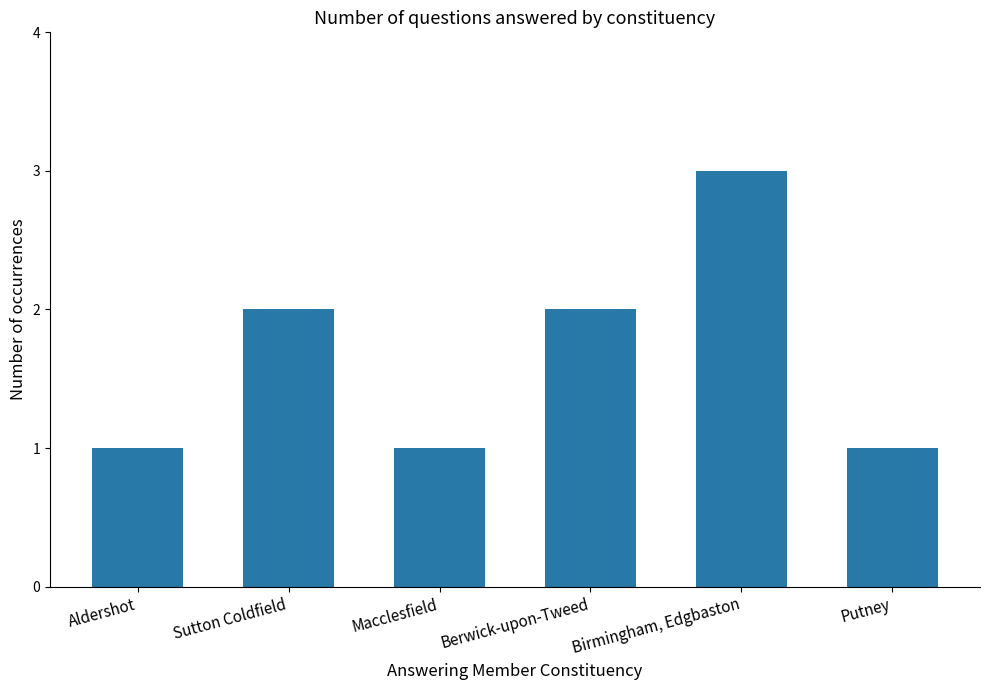

What is the average value?

2